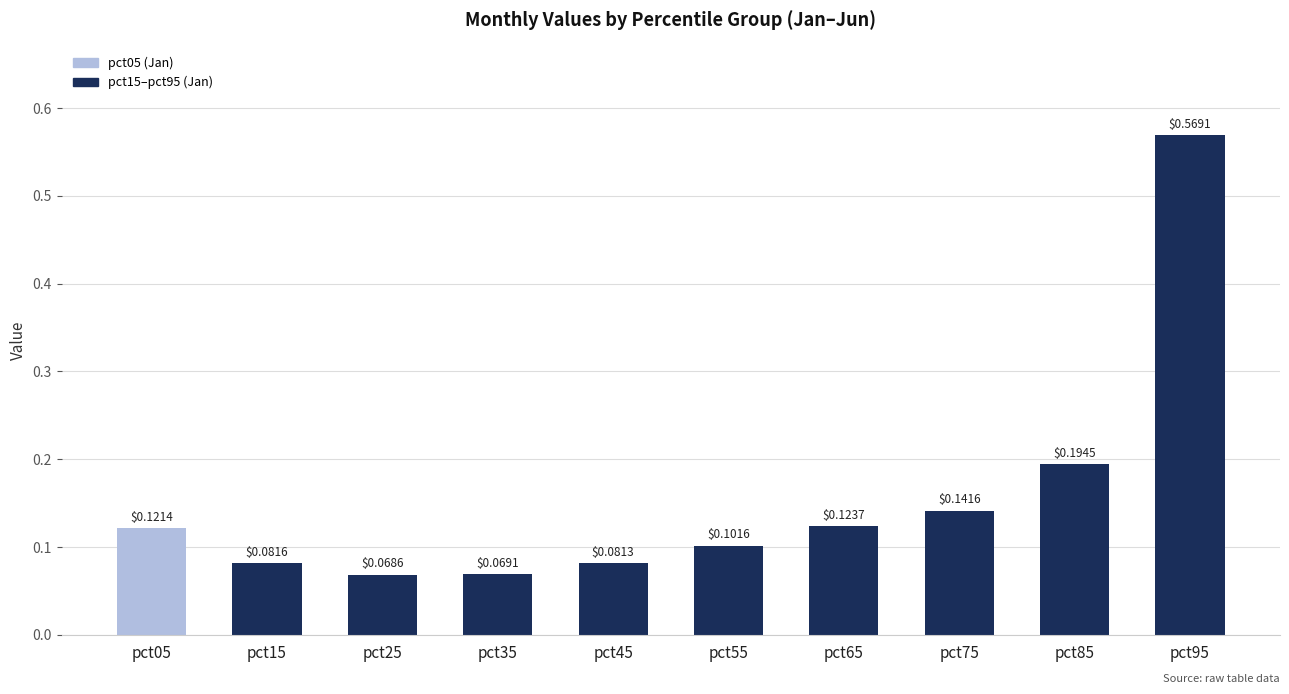

What is the difference between the maximum and minimum values?

0.5